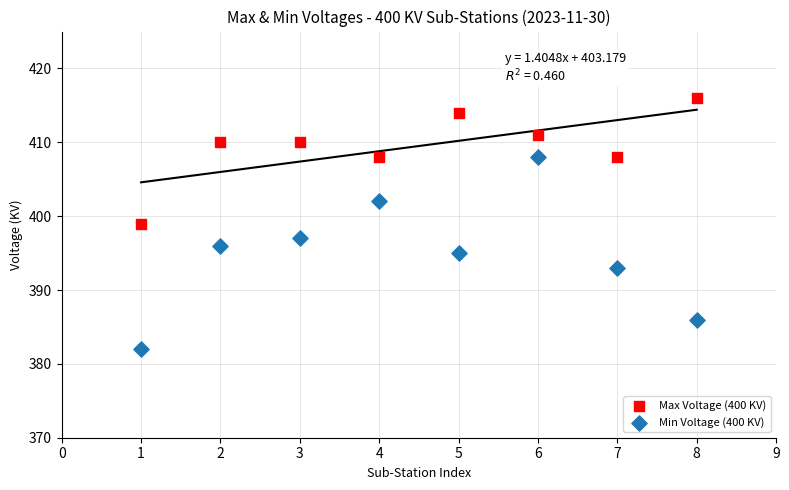

Across all data points, what is the range of Y values (max minus min)?

34